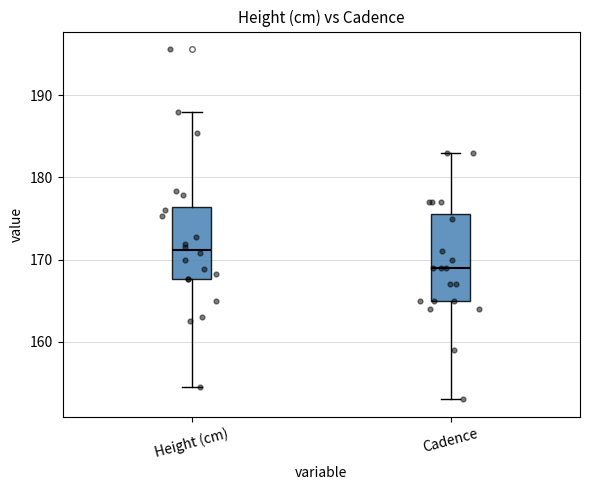

Where is the lower edge of the box for Height (cm) on the y-axis? The values are not printed on the chart, so give them approximately, as read against the axis.

168